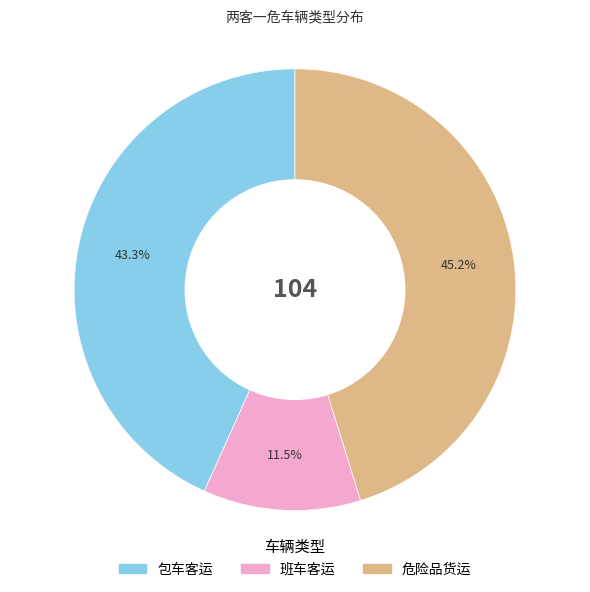

Which slice is the smallest?

班车客运